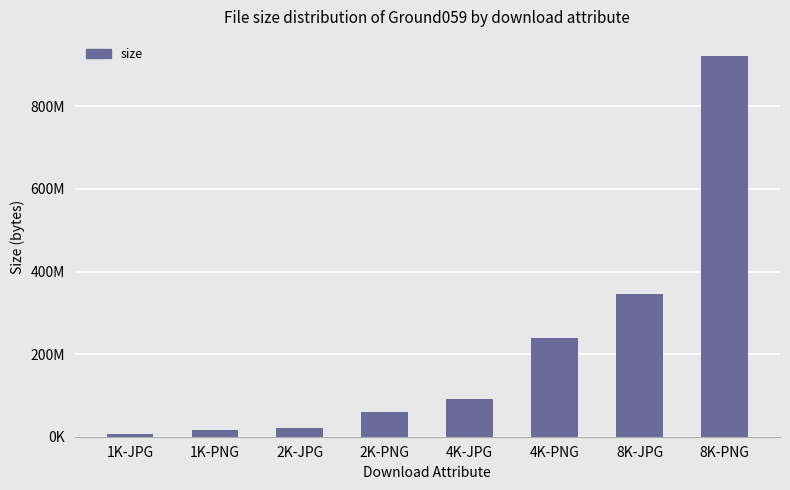

Rank the categories by value from lowest to highest.

1K-JPG, 1K-PNG, 2K-JPG, 2K-PNG, 4K-JPG, 4K-PNG, 8K-JPG, 8K-PNG